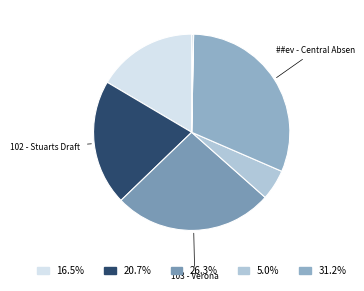

Which category has the smallest portion of the pie?

##pe - Central Absentee Precinct